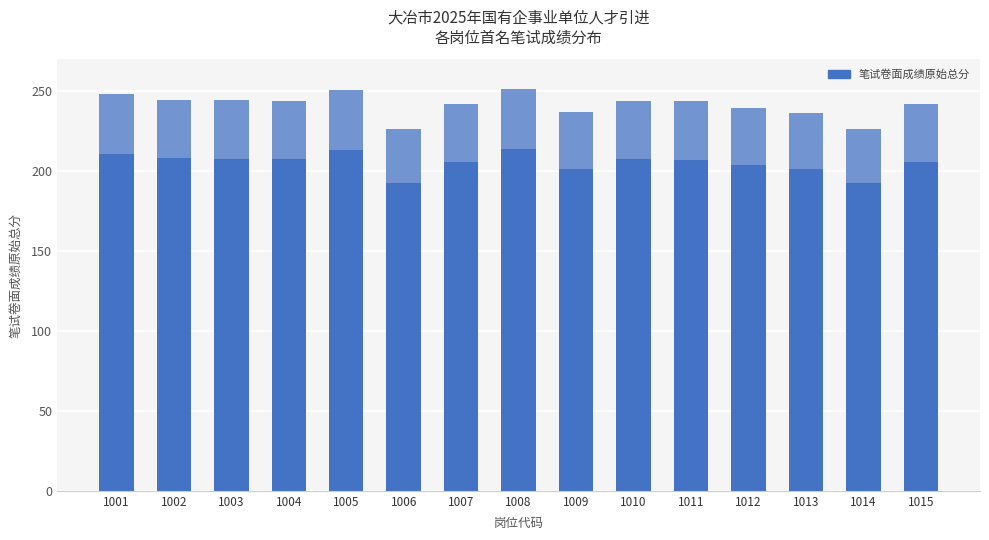

Reading left to right, extract all data points from this chart.

笔试卷面成绩原始总分: 248.1	244.8	244.4	244.0	250.8	226.3	242.2	251.6	237.2	244.2	243.8	239.6	236.6	226.3	242.2
笔试总成绩（×6）: 248.1	244.8	244.4	244.0	250.8	226.3	242.2	251.6	237.2	244.2	243.8	239.6	236.6	226.3	242.2